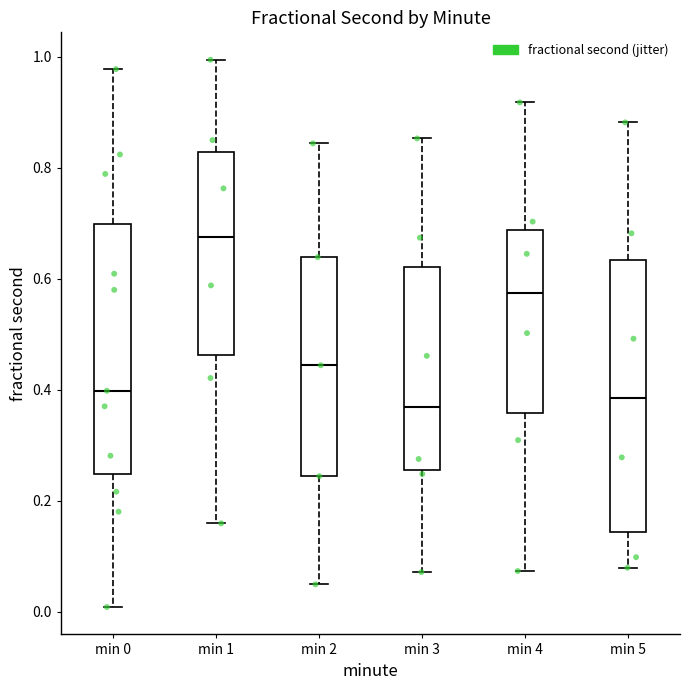

Where is the lower edge of the box for min 3 on the y-axis? The values are not printed on the chart, so give them approximately, as read against the axis.

0.26